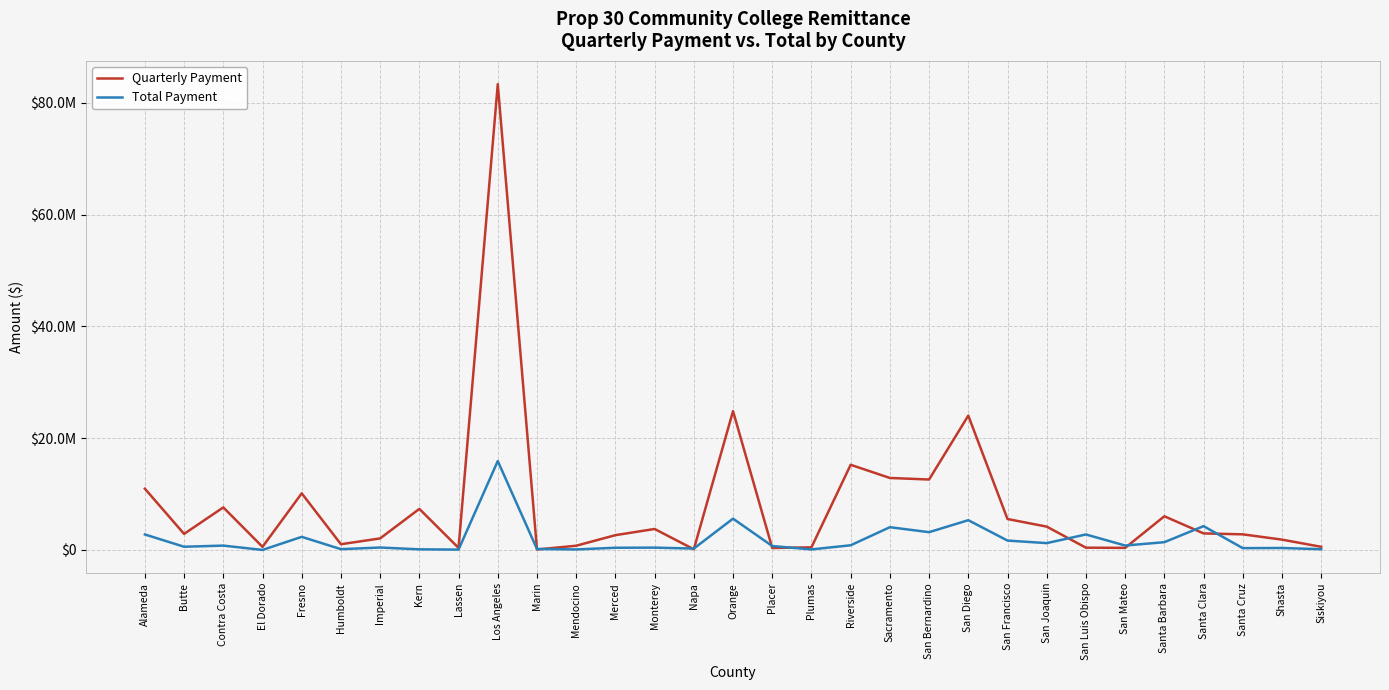

How many interior local valleys does the Quarterly Payment series have?

9